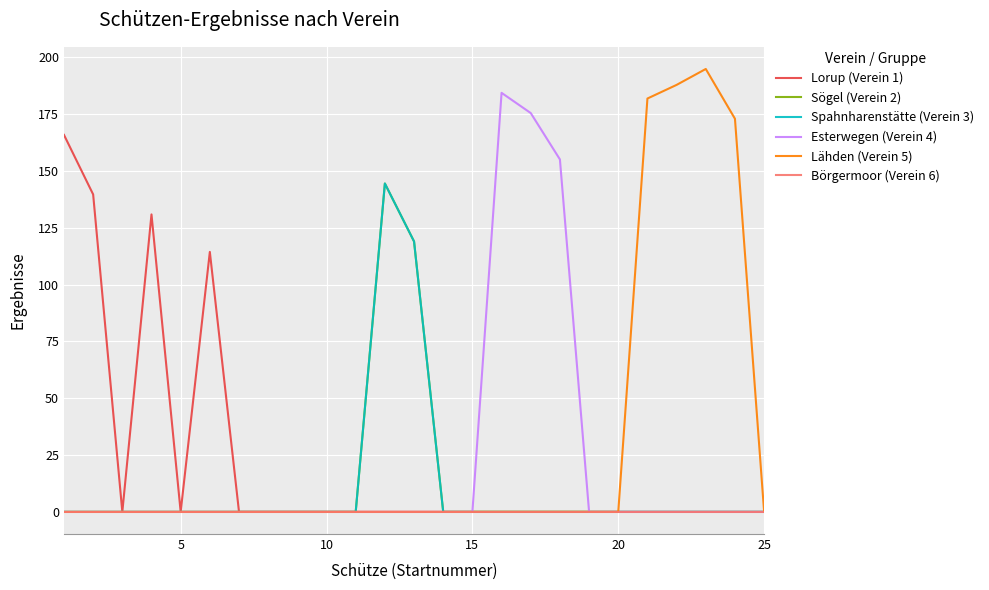

Does the chart display data point markers on the line(s)?

No